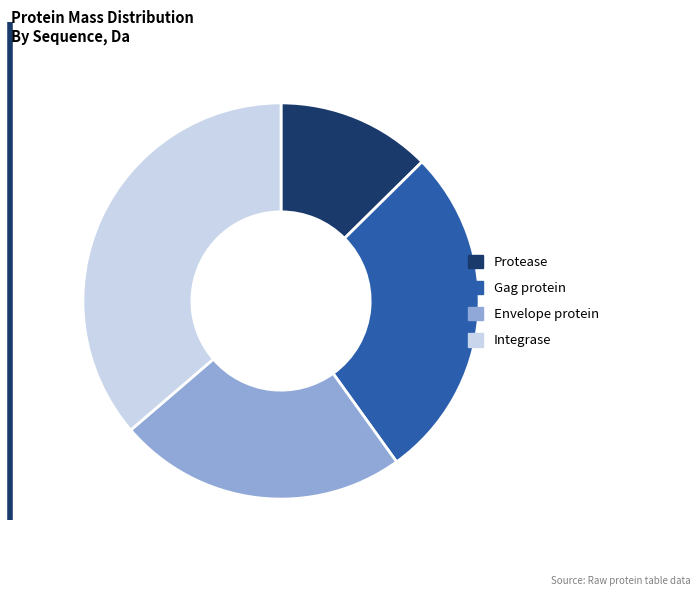

Rank the categories by value from highest to lowest.

Integrase, Gag protein, Envelope protein, Protease